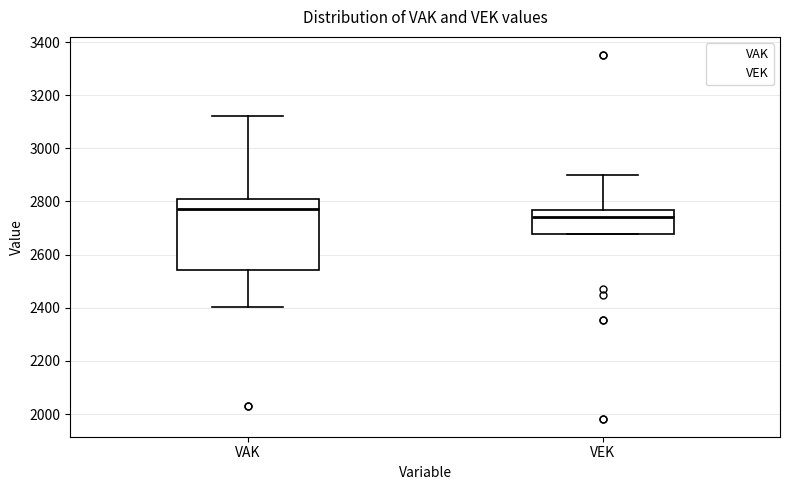

Reading left to right, read every box against the y-axis: the position of its median line, the range the box covers, and the ends of its whiskers. The values are not printed on the chart, so give them approximately, as read against the axis.

VAK: median 2780, box 2540 to 2800, whiskers 2400 to 3120
VEK: median 2740, box 2680 to 2760, whiskers 2680 to 2900